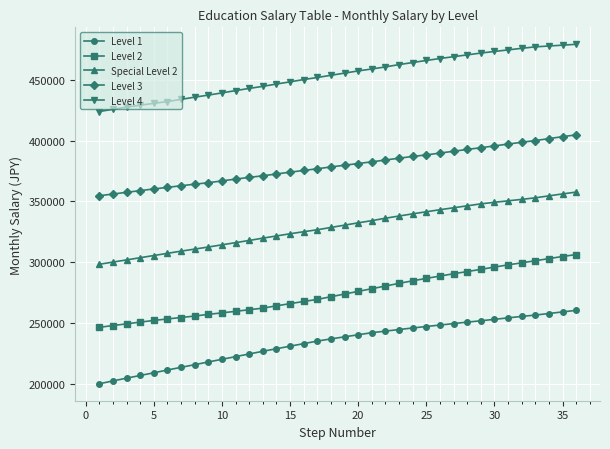

Which series has the largest total across all categories?

Level 4